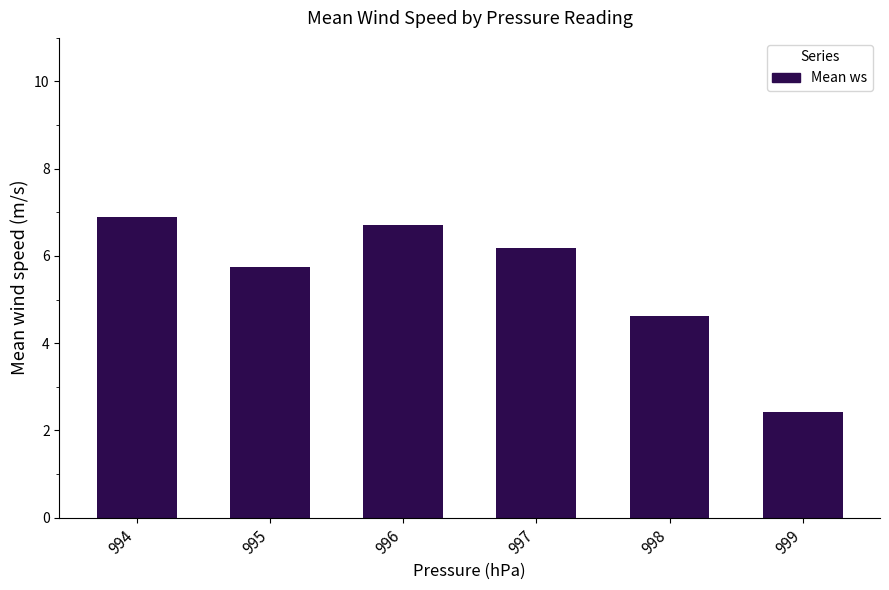

Rank the categories by value from highest to lowest.

994, 996, 997, 995, 998, 999